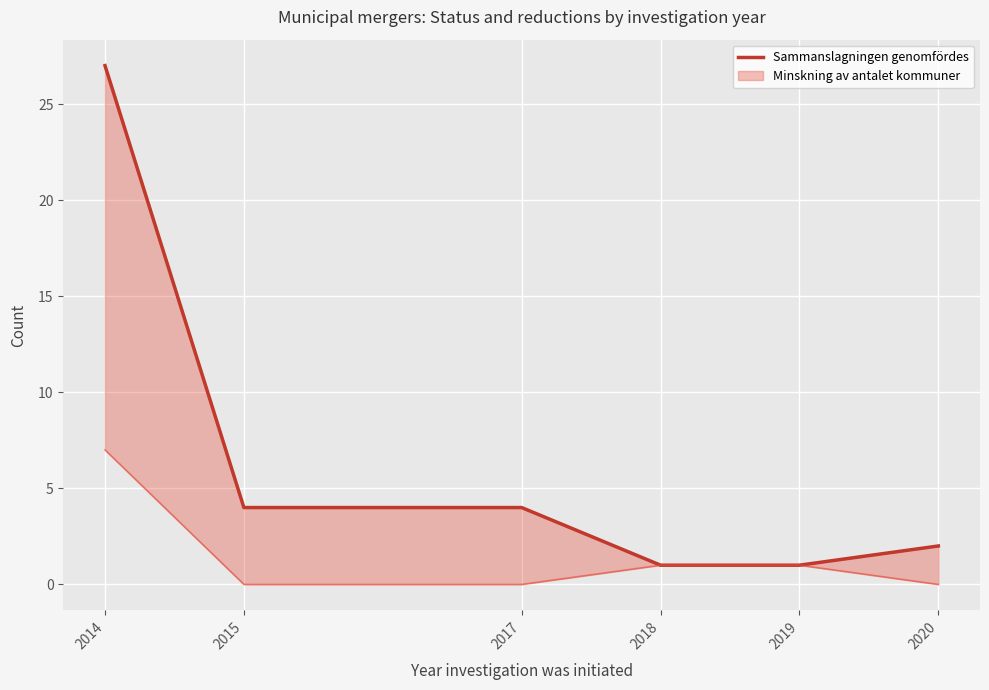

How many values are below 4?

3